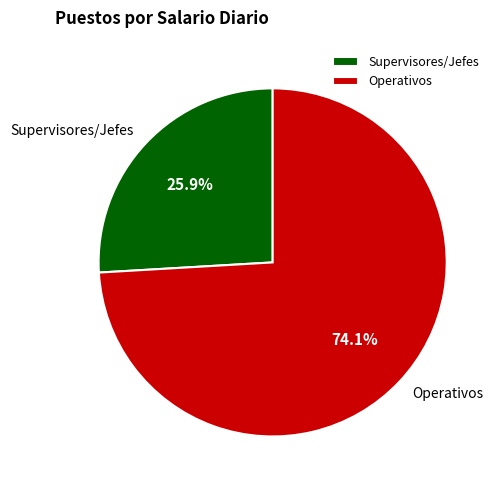

Between Supervisores/Jefes and Operativos, which is larger?

Operativos